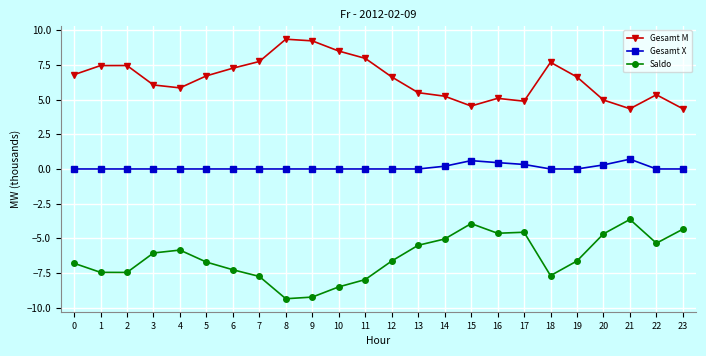

What is the maximum value shown in the chart?

9.4